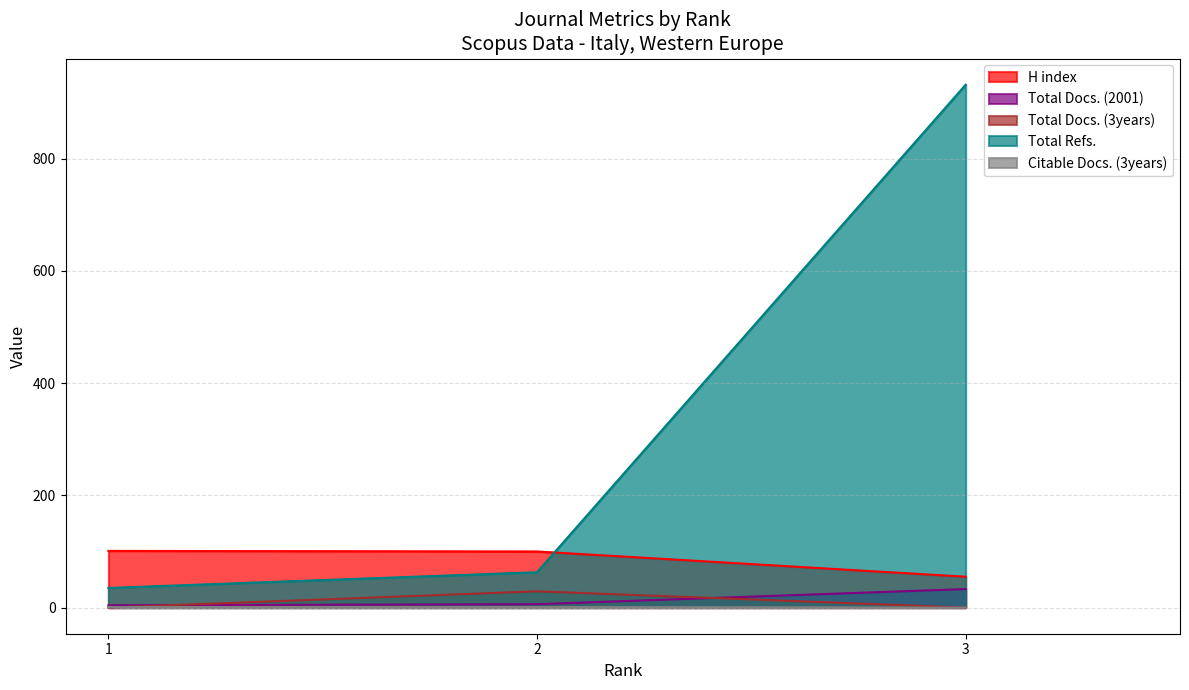

Which label corresponds to the smallest value in the chart?

1